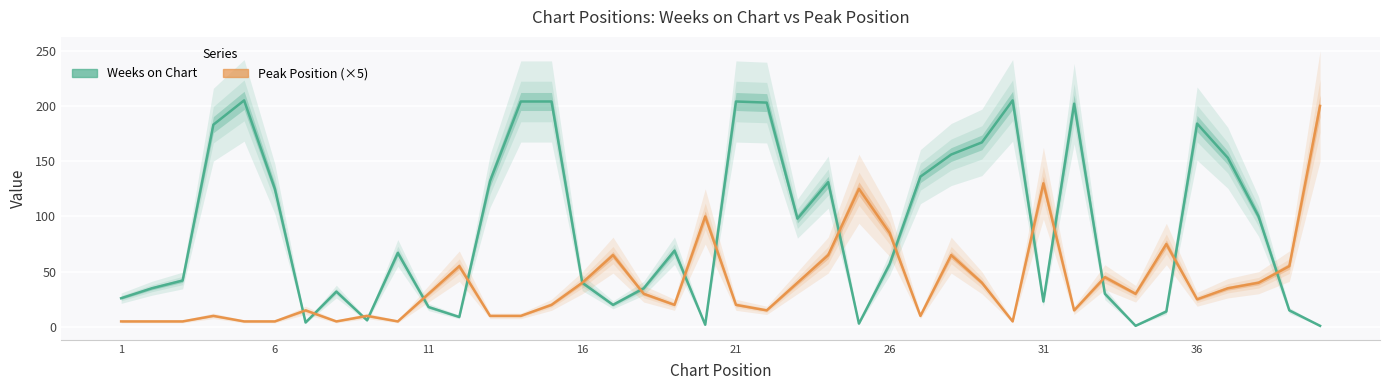

Where is Weeks on Chart nearest to the value 103?

38